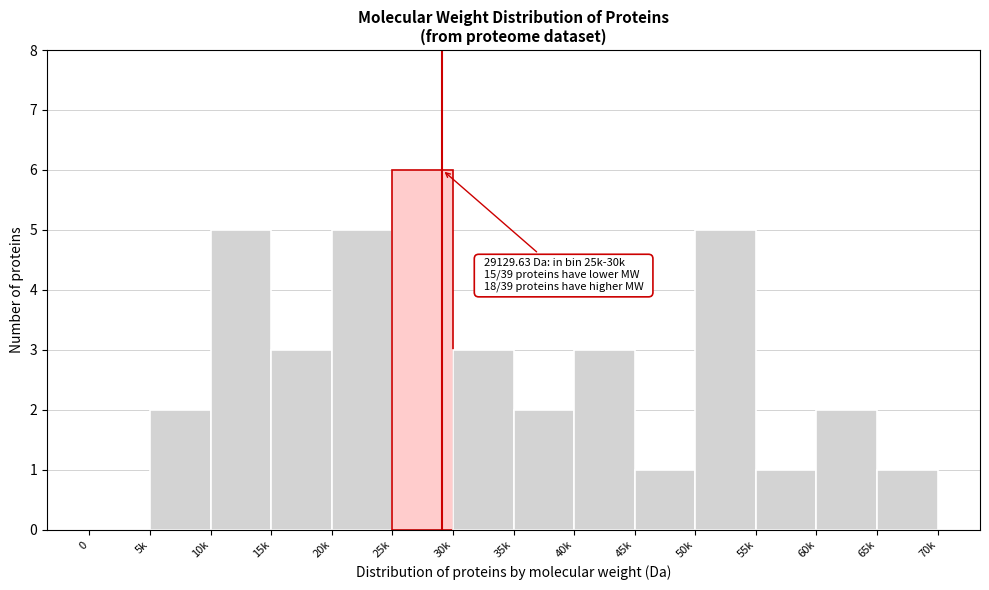

Reading right to left, extract all data points from this chart.

65k=1	60k=2	55k=1	50k=5	45k=1	40k=3	35k=2	30k=3	25k=6	20k=5	15k=3	10k=5	5k=2	0=0